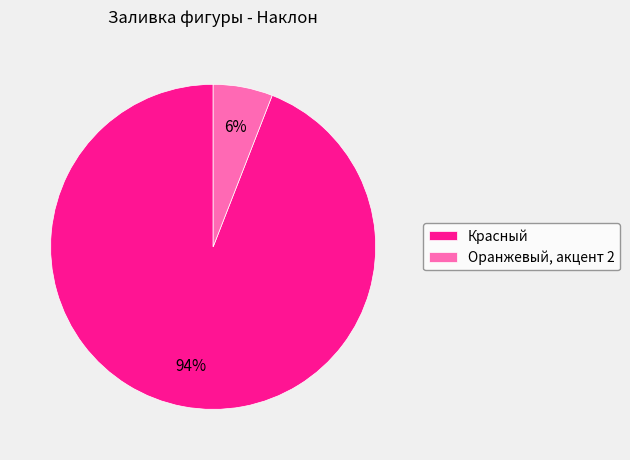

How many slices are in this pie chart?

2